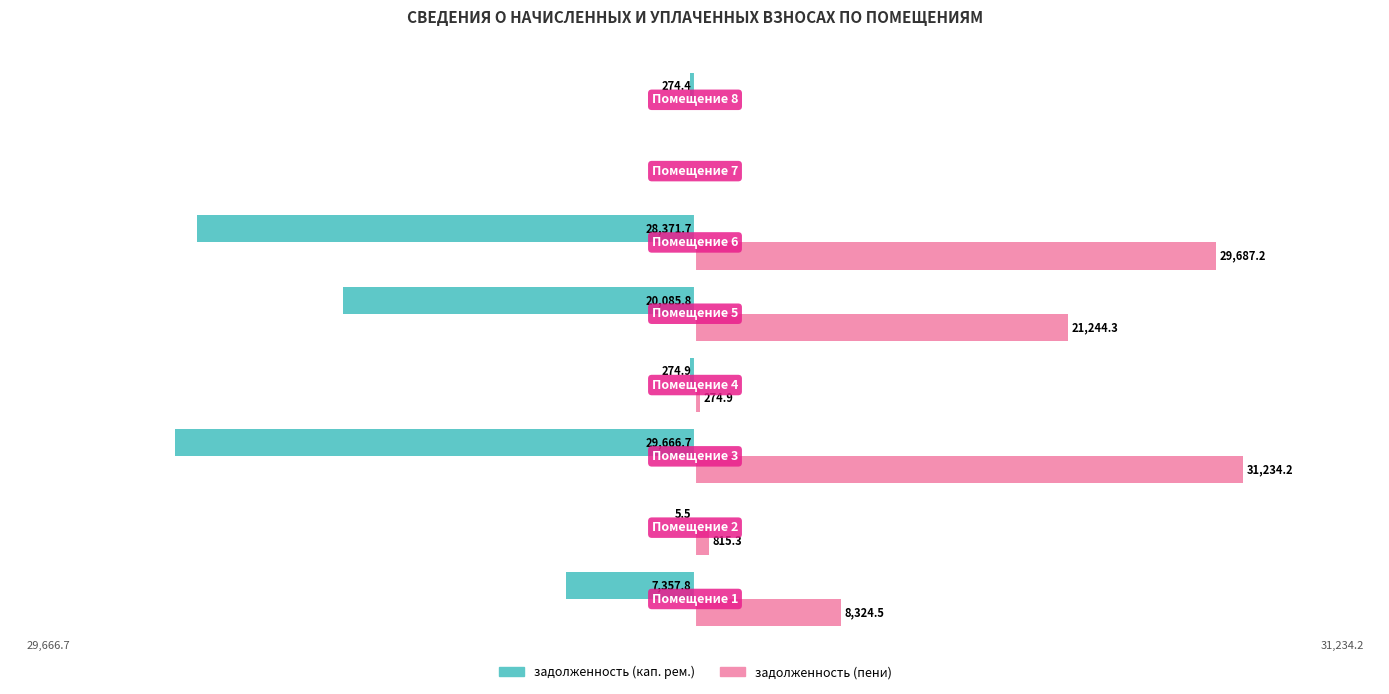

Which series has the largest total across all categories?

задолженность (пени)